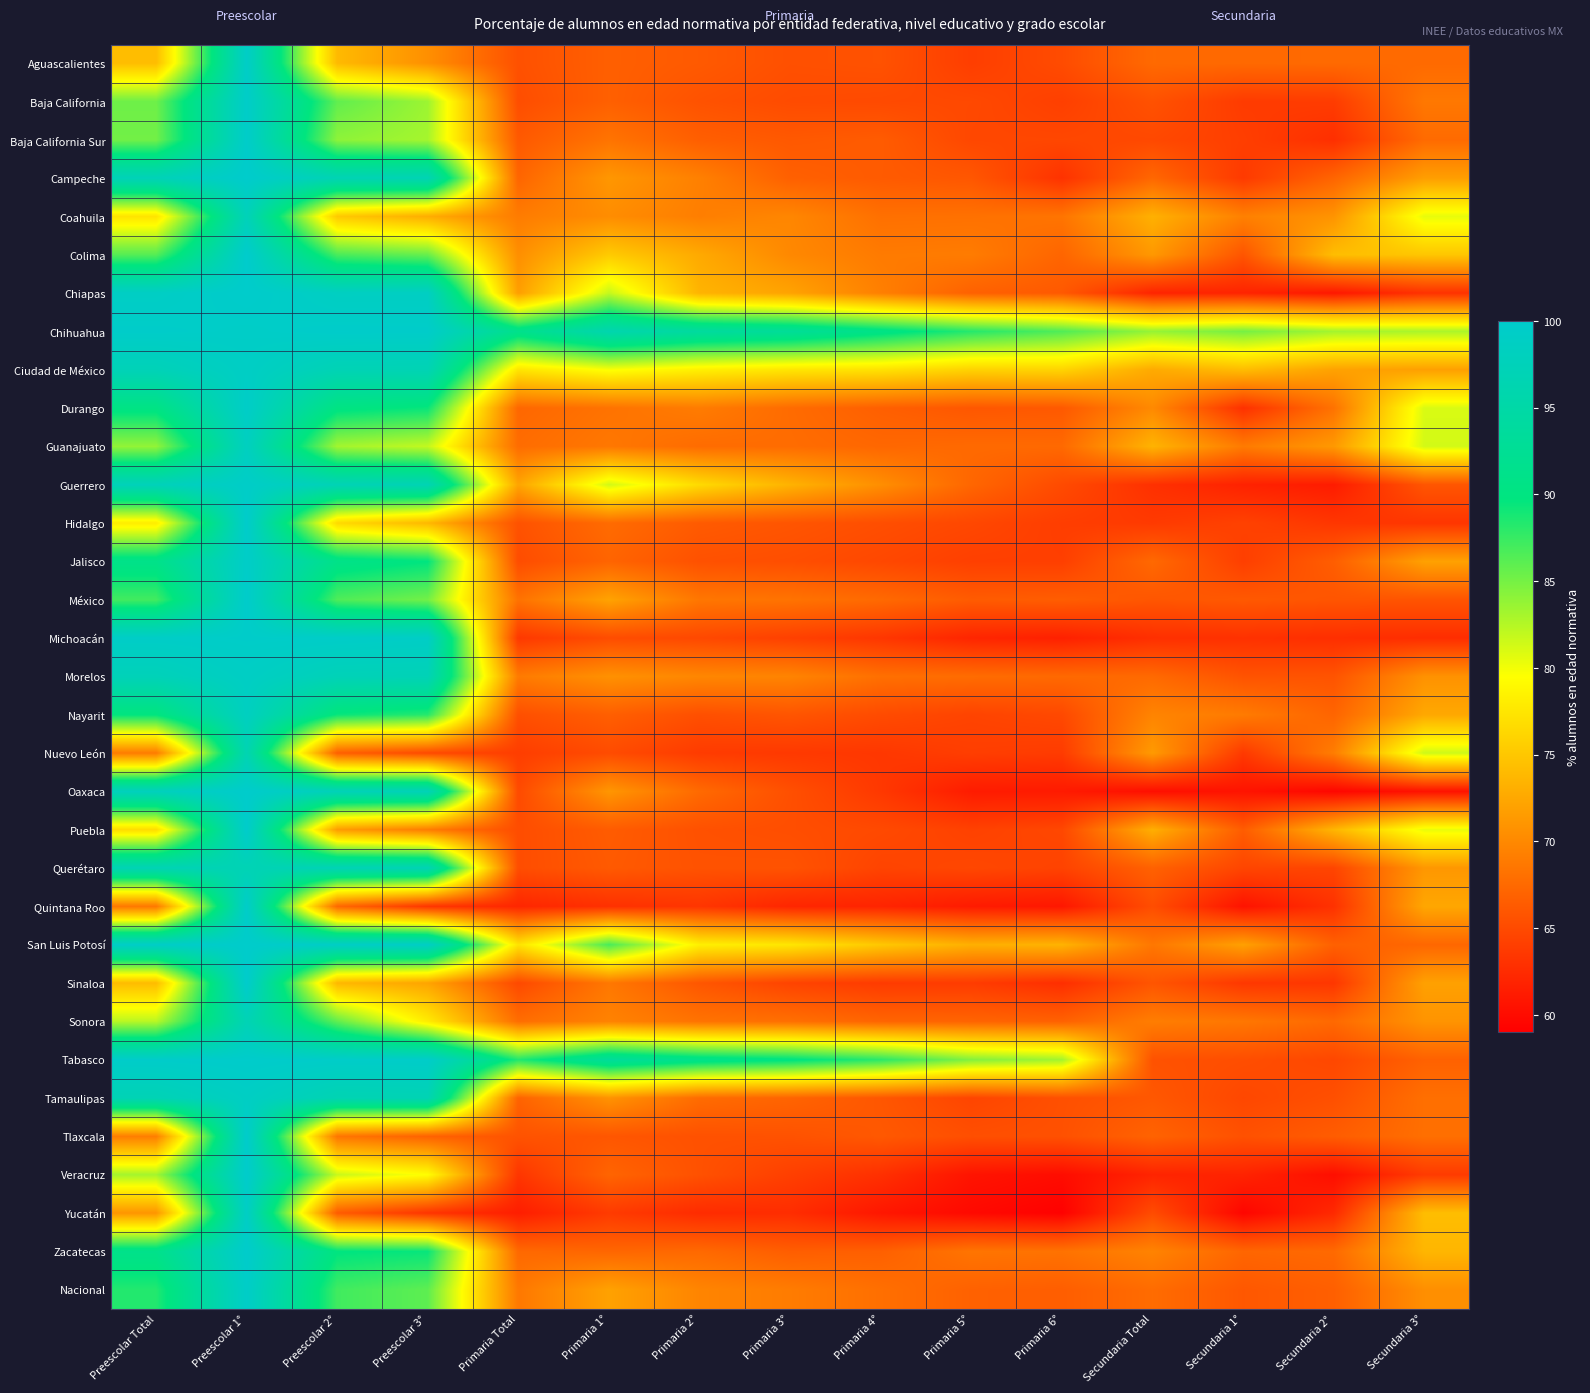

At which category does the chart reach its minimum across all series?

Primaria 6°